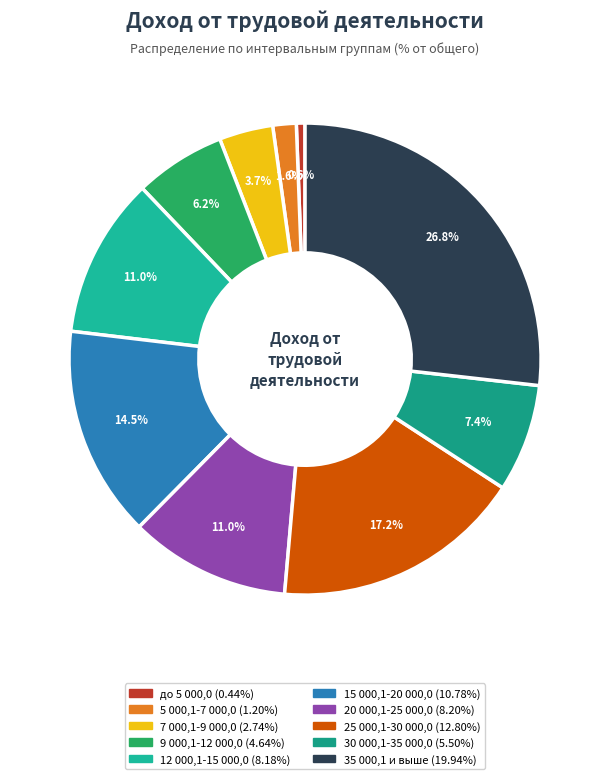

To the nearest percent, what is the combined percentage of 30 000,1-35 000,0 and 15 000,1-20 000,0?

22%